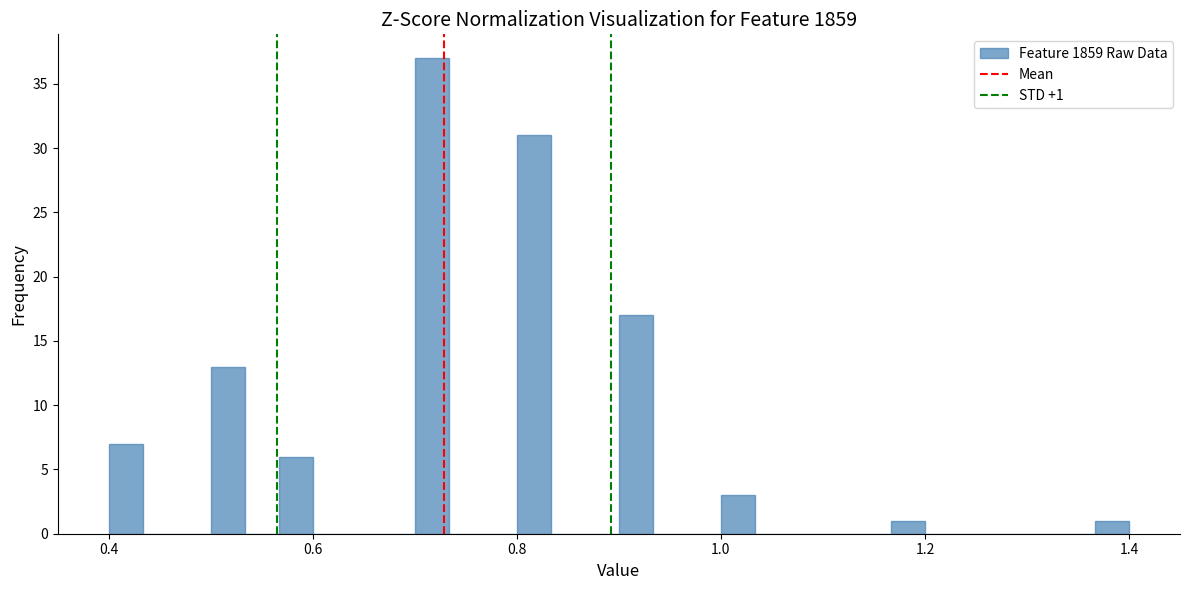

Read against the x-axis, roughly where is the centre of the tallest bar?

0.72